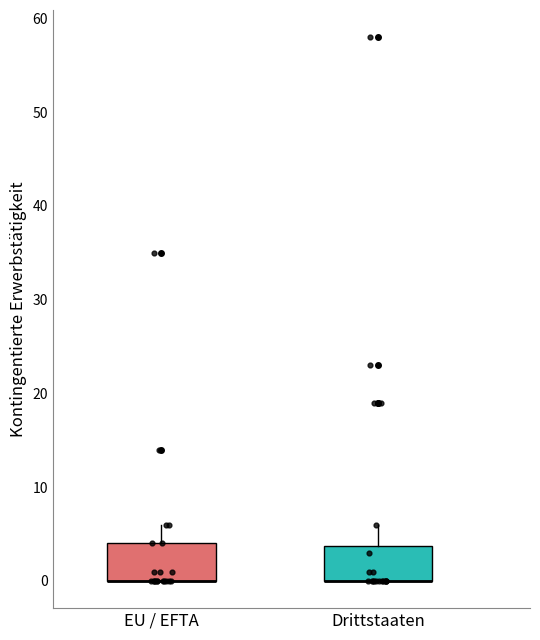

Where is the lower edge of the box for EU / EFTA on the y-axis? The values are not printed on the chart, so give them approximately, as read against the axis.

0